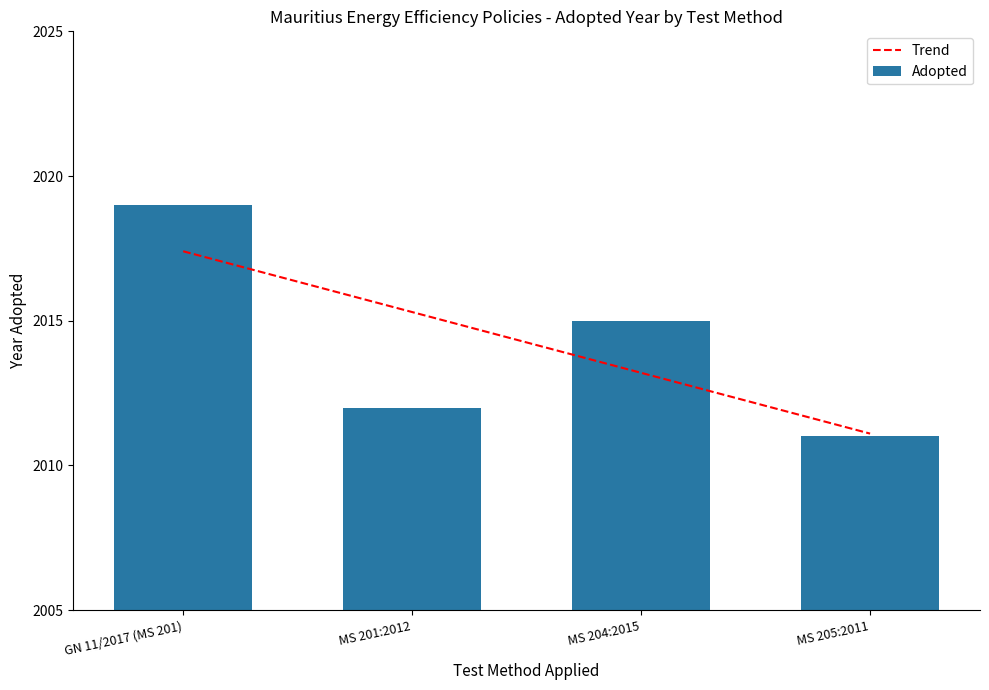

Where is Trend nearest to the value 2014?

MS 204:2015